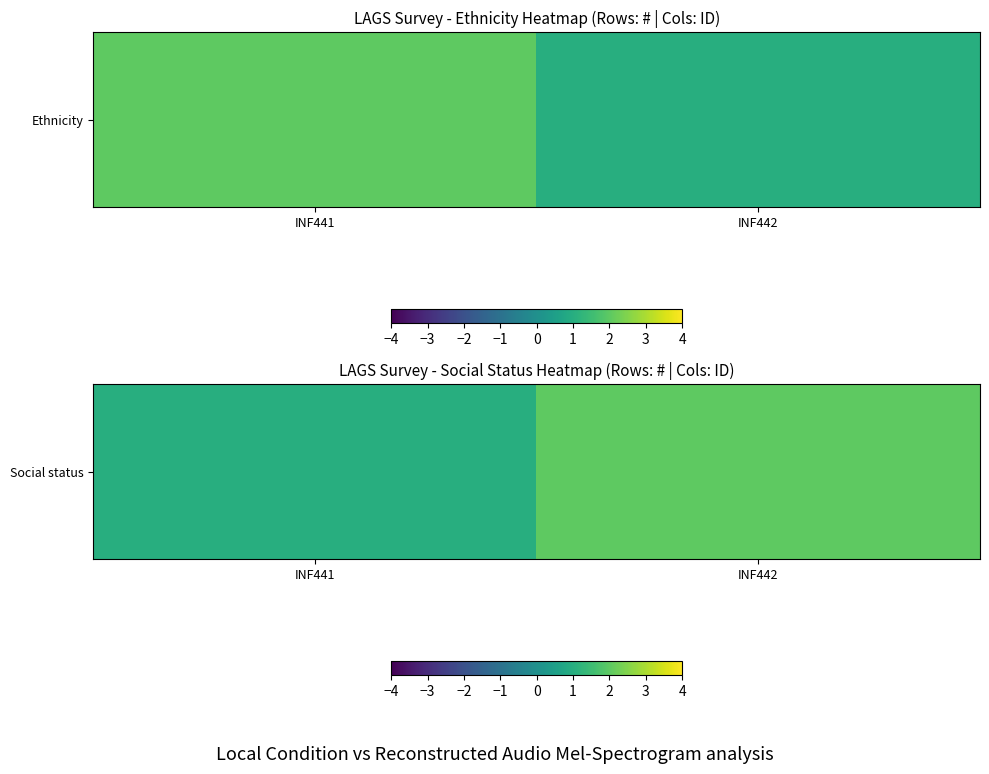

Which category has the highest value across all series?

INF442